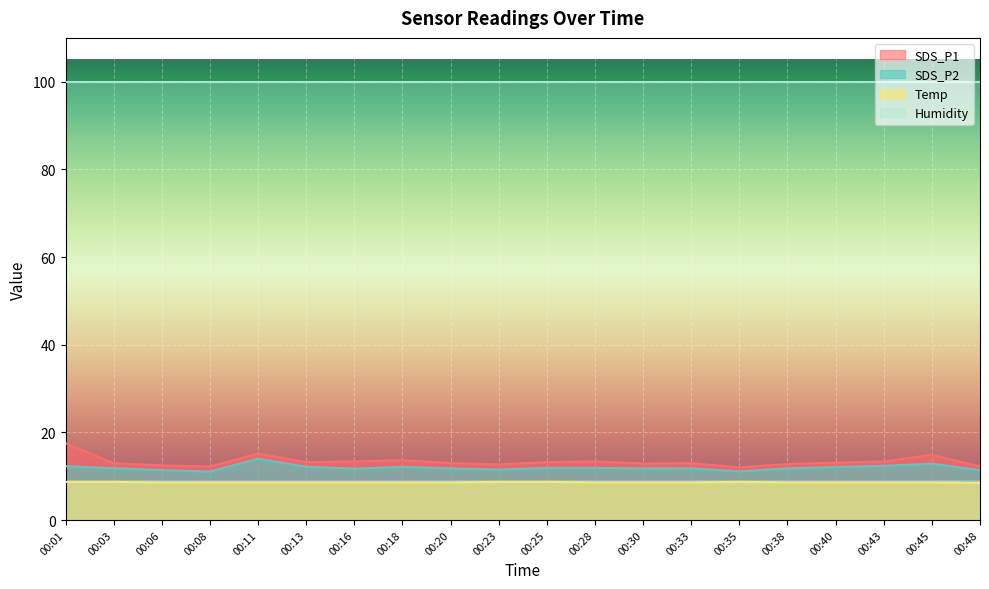

Reading left to right, list all the values displayed in this chart.

SDS_P1: 00:01=17.5	00:03=13.0	00:06=12.5	00:08=12.2	00:11=15.2	00:13=13.2	00:16=13.4	00:18=13.7	00:20=13.0	00:23=12.7	00:25=13.2	00:28=13.4	00:30=12.9	00:33=13.0	00:35=12.0	00:38=12.8	00:40=13.1	00:43=13.4	00:45=14.9	00:48=12.2
SDS_P2: 00:01=12.3	00:03=11.8	00:06=11.4	00:08=11.1	00:11=14.0	00:13=12.2	00:16=11.7	00:18=12.1	00:20=11.8	00:23=11.5	00:25=11.9	00:28=11.9	00:30=11.8	00:33=11.8	00:35=11.1	00:38=11.8	00:40=12.1	00:43=12.4	00:45=12.9	00:48=11.4
Temp: 00:01=8.7	00:03=8.7	00:06=8.6	00:08=8.6	00:11=8.6	00:13=8.6	00:16=8.6	00:18=8.6	00:20=8.6	00:23=8.7	00:25=8.7	00:28=8.6	00:30=8.6	00:33=8.6	00:35=8.7	00:38=8.6	00:40=8.6	00:43=8.6	00:45=8.6	00:48=8.5